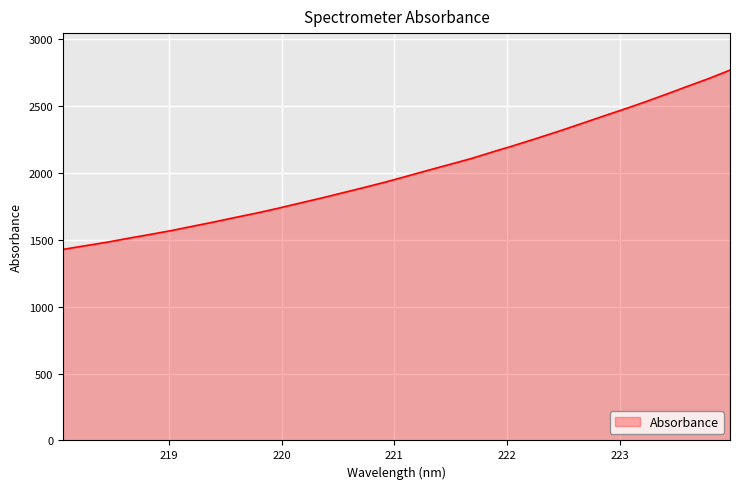

Reading right to left, list all the values displayed in this chart.

2767.5	2704.0	2645.3	2585.5	2527.2	2471.9	2418.0	2363.1	2309.0	2257.2	2206.6	2158.3	2108.3	2064.4	2020.8	1976.1	1932.1	1890.9	1851.2	1811.5	1773.8	1735.6	1699.5	1666.6	1632.4	1600.2	1567.4	1538.4	1509.9	1480.5	1454.3	1428.0